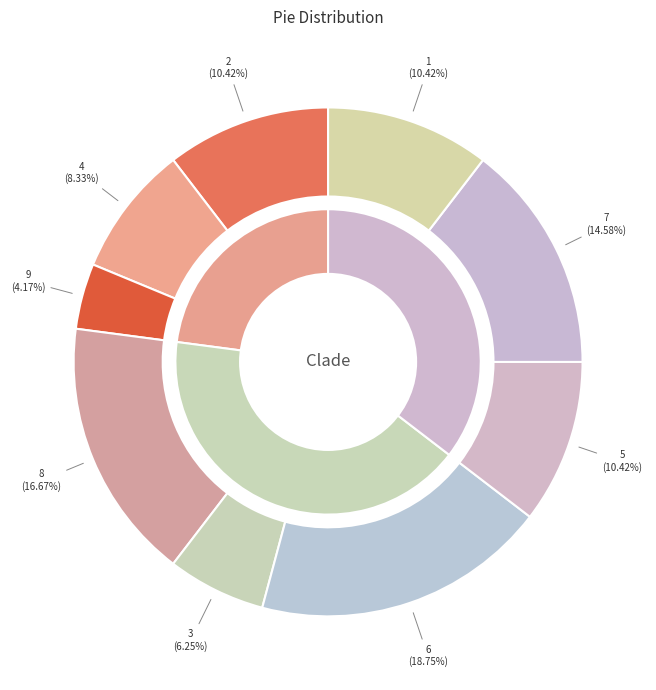

True or false: 9 accounts for 4% of the total.

True